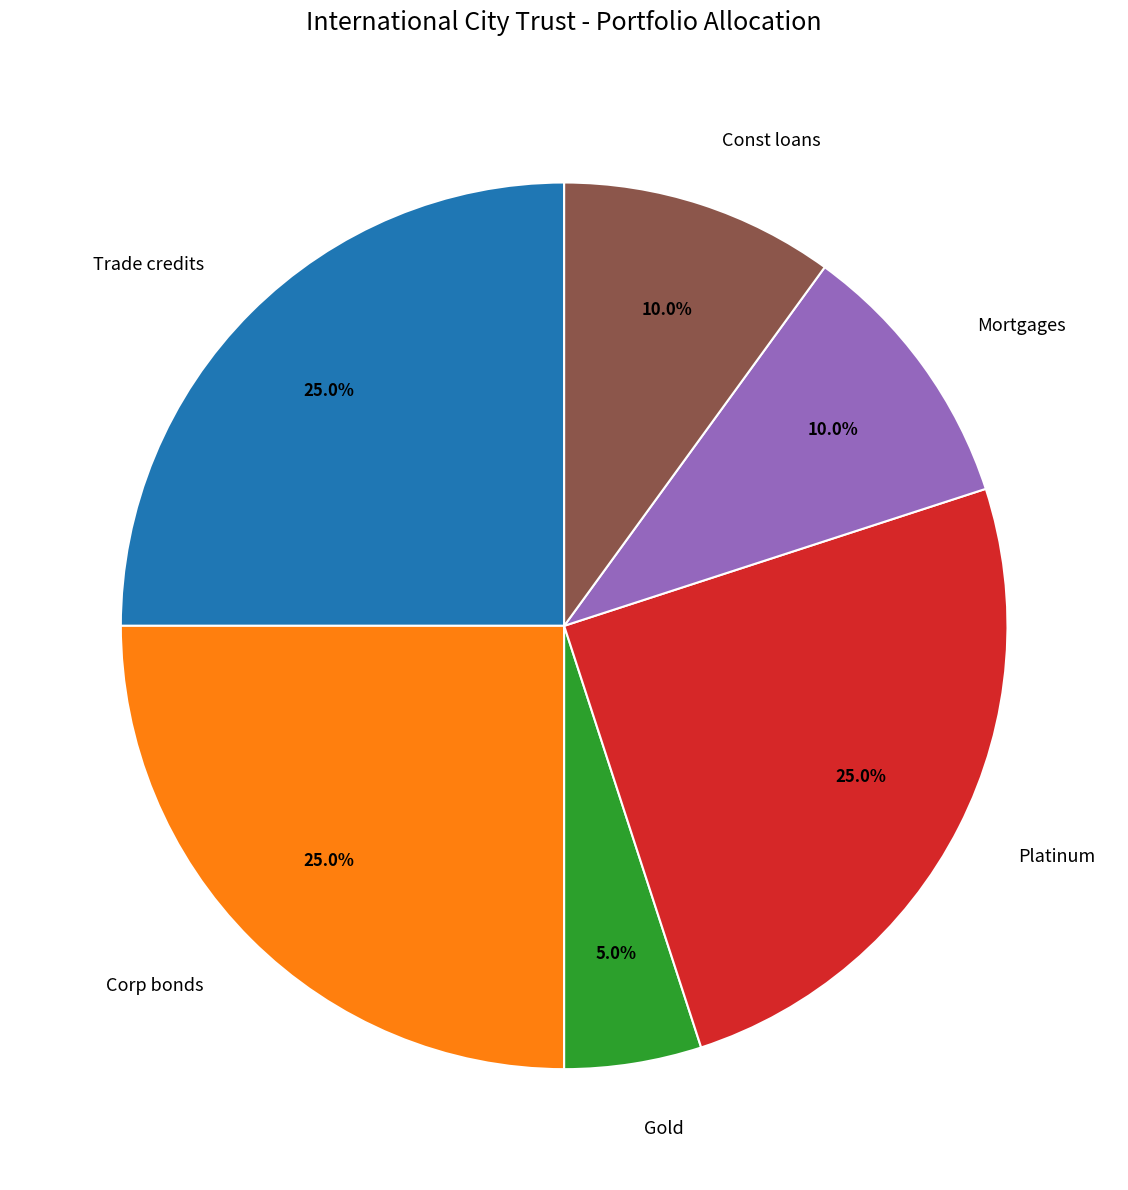

How many segments does this pie chart have?

6